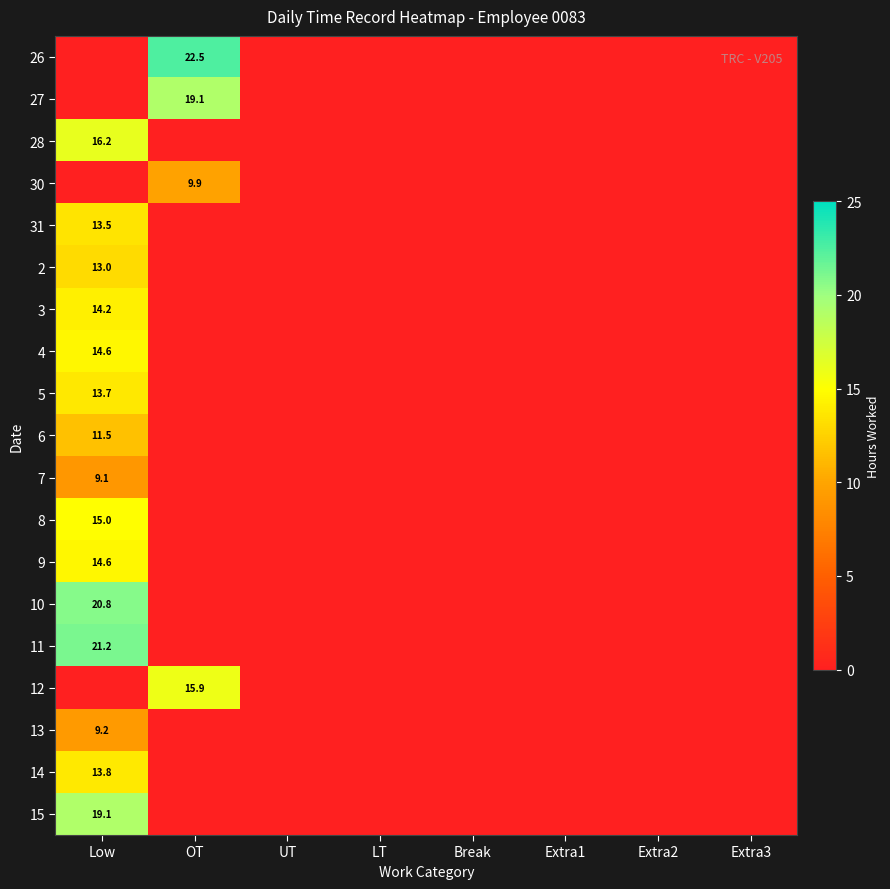

Is it true that 27 equals 4.0 at OT?

False